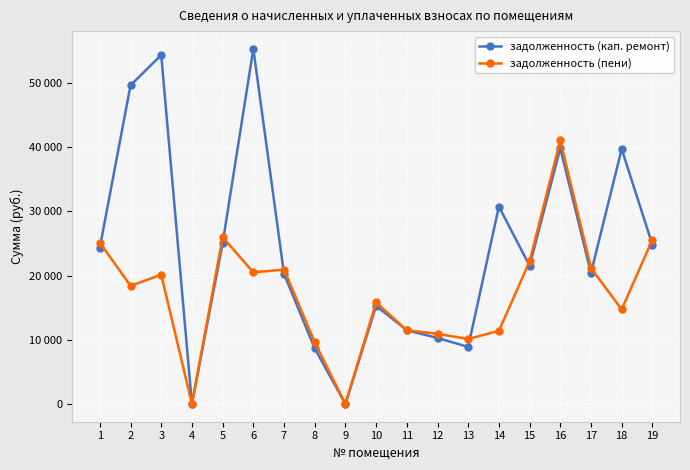

Does the chart have visible grid lines?

Yes